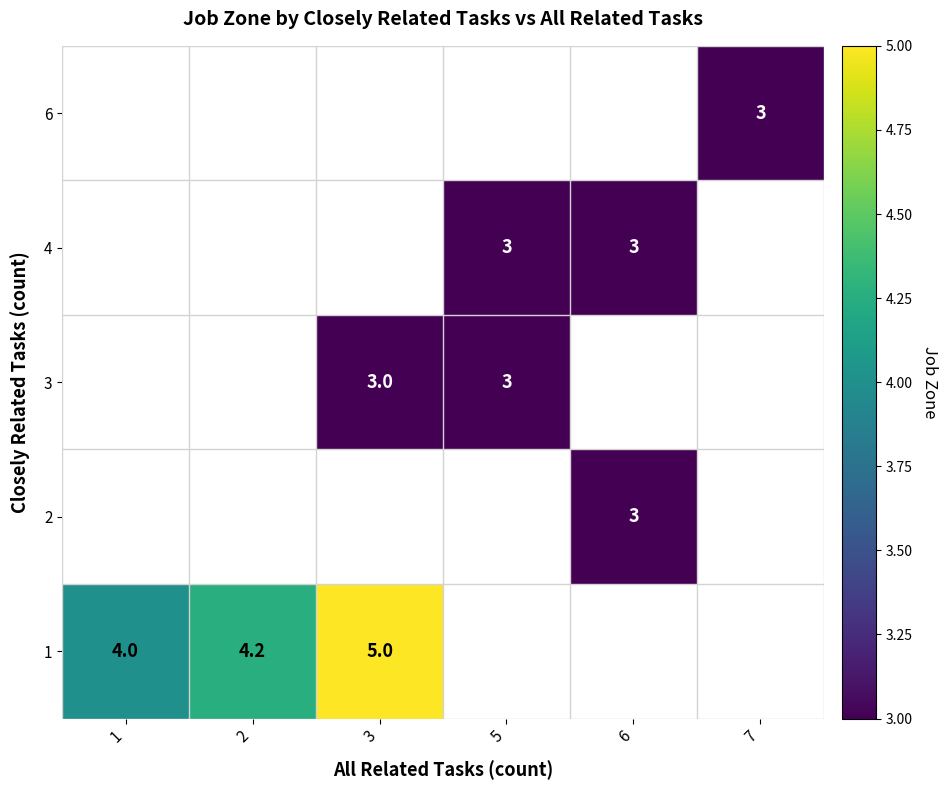

At which category does the chart reach its peak across all series?

3